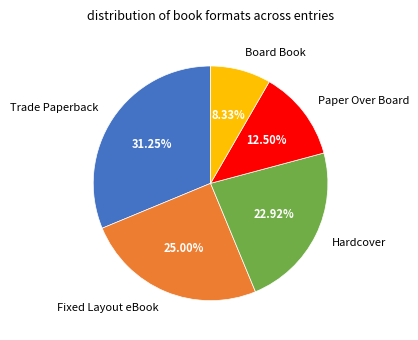

Rank the categories by value from lowest to highest.

Board Book, Paper Over Board, Hardcover, Fixed Layout eBook, Trade Paperback